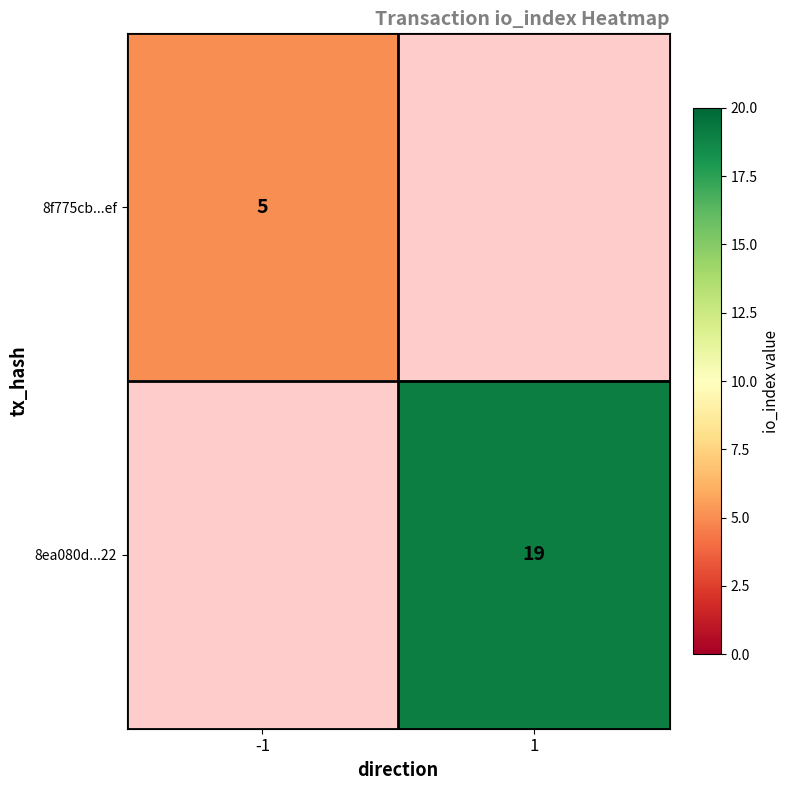

How many distinct data groups are displayed?

2